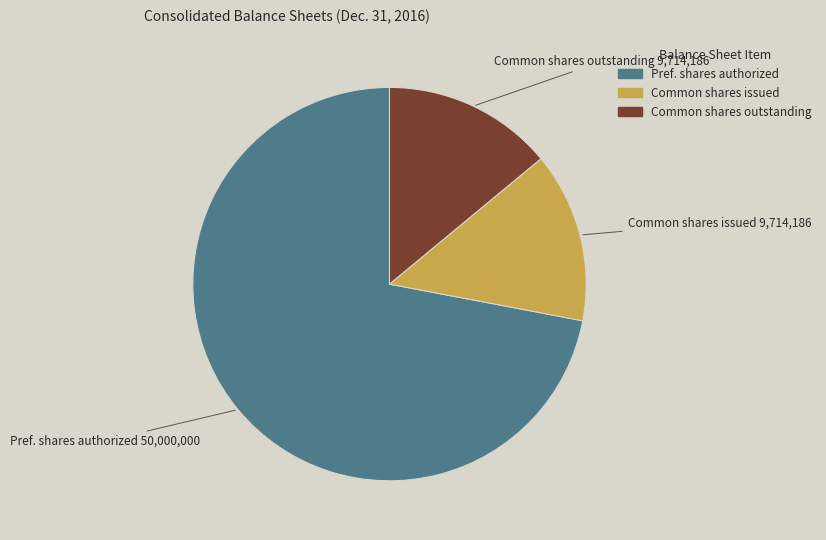

How many slices are in this pie chart?

3